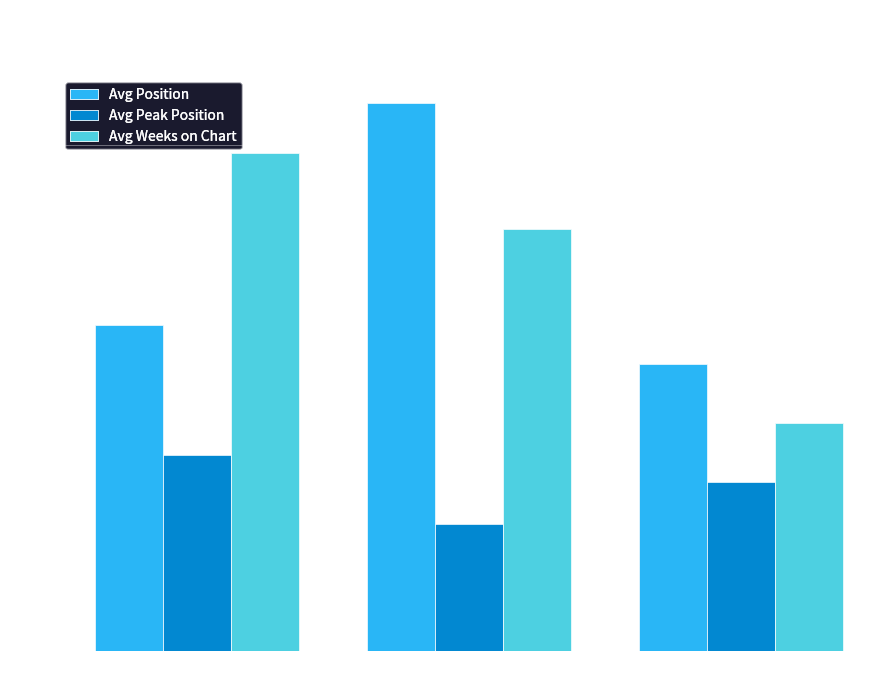

How many groups of bars are there?

3